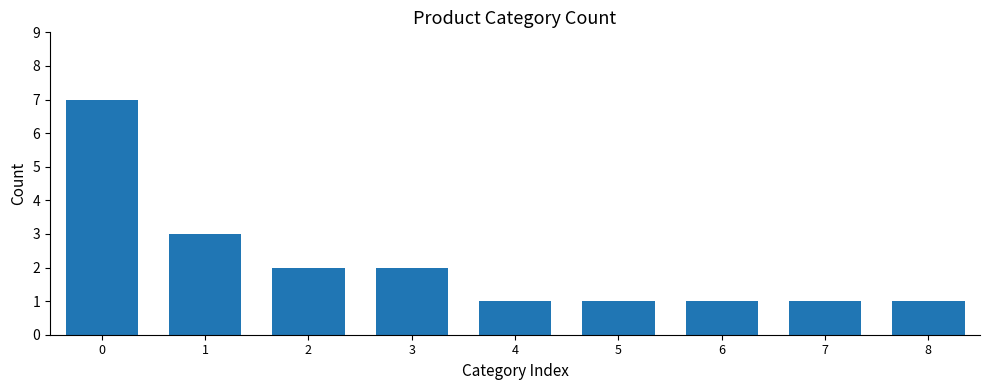

Approximately how many times larger is the value at 3 compared to 8?

2.0